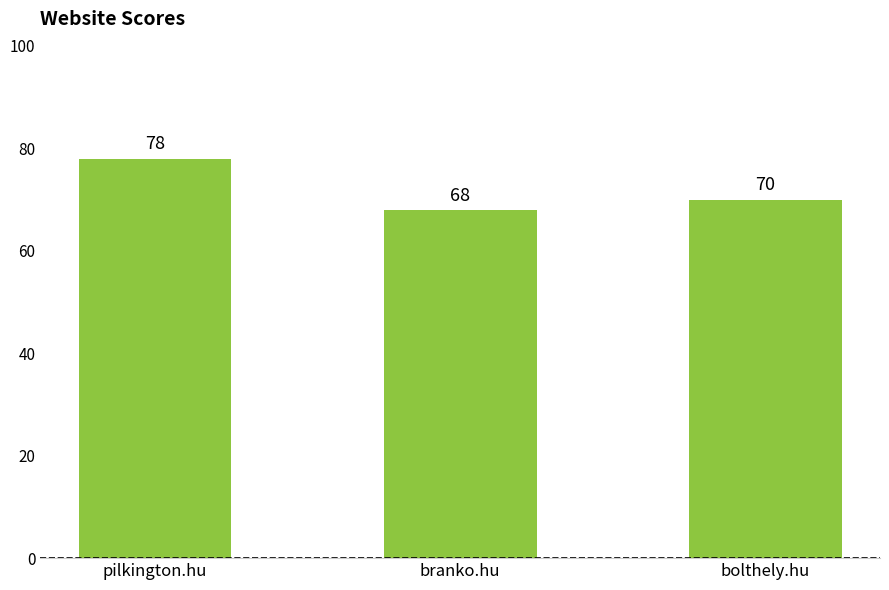

Between branko.hu and bolthely.hu, which is larger?

bolthely.hu